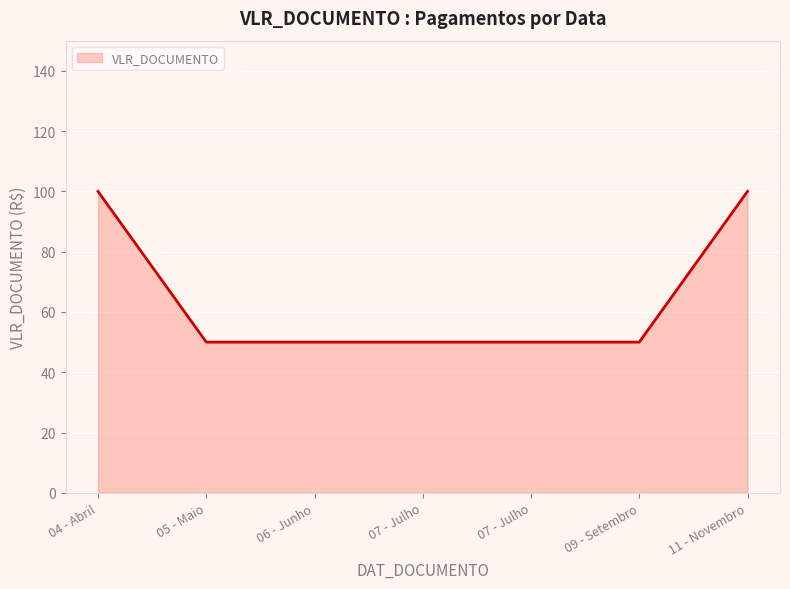

Between 11 - Novembro and 07 - Julho, which is larger?

11 - Novembro